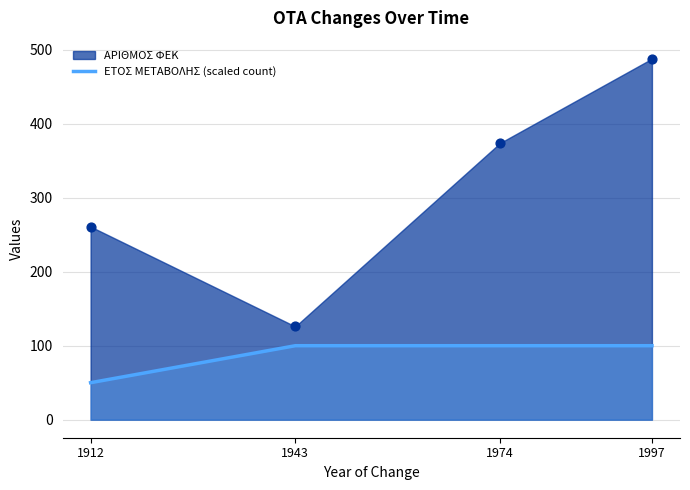

The value of ΕΤΟΣ ΜΕΤΑΒΟΛΗΣ (scaled count) at 1997 is 151. True or false?

False